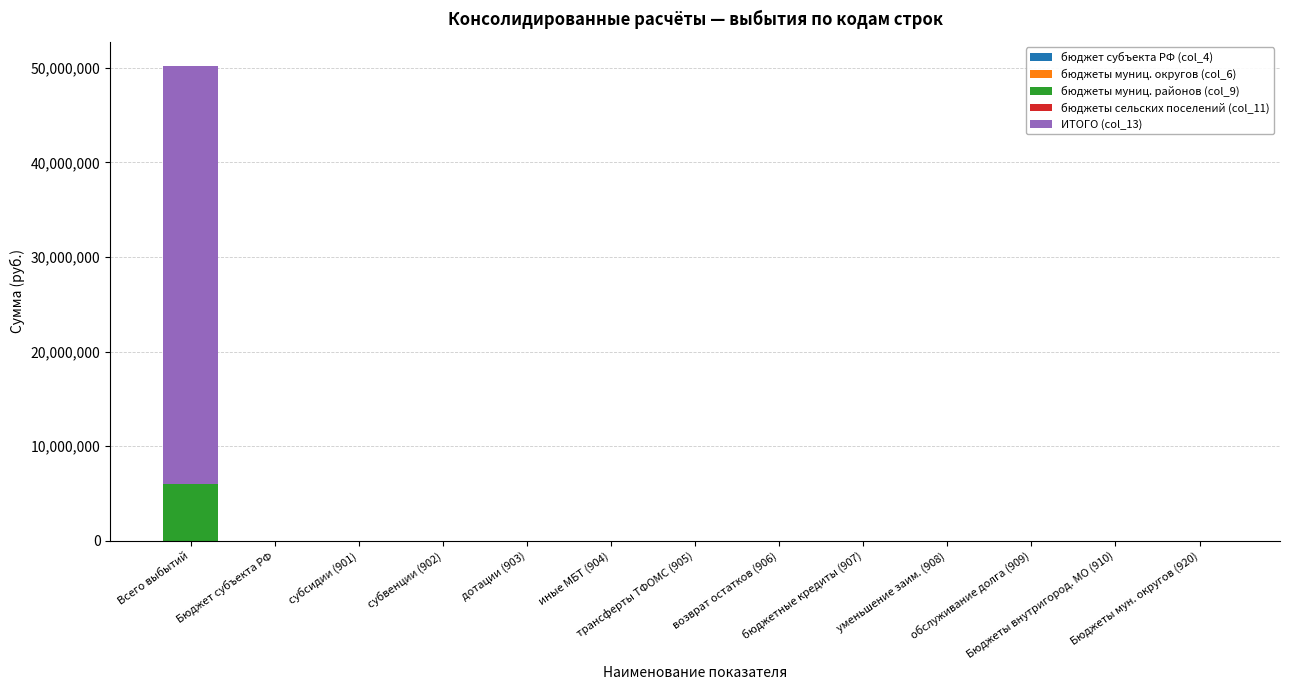

Are the bars horizontal?

No